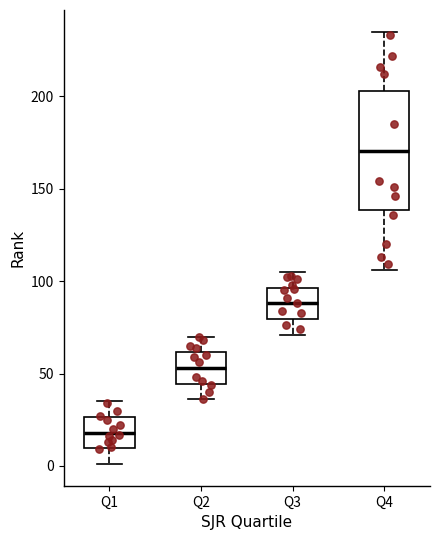

Comparing the boxes themselves (not the whiskers), which one is the tallest?

Q4